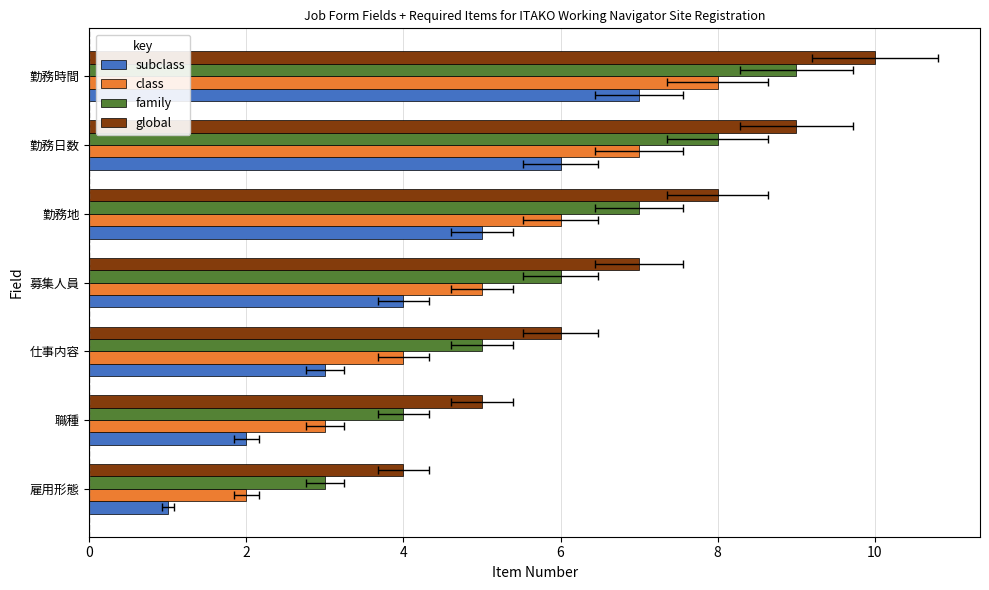

True or false: class has a value of 5 at 職種.

False